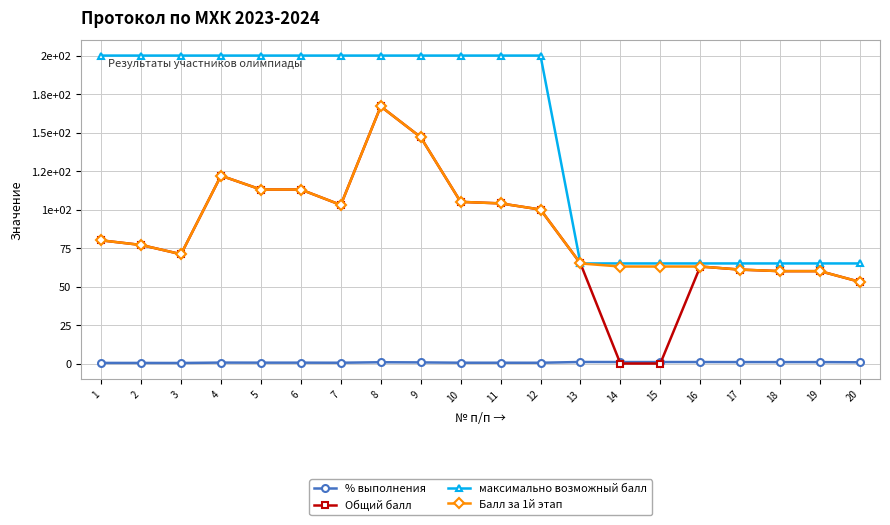

Is this an area chart (filled region under the line)?

No